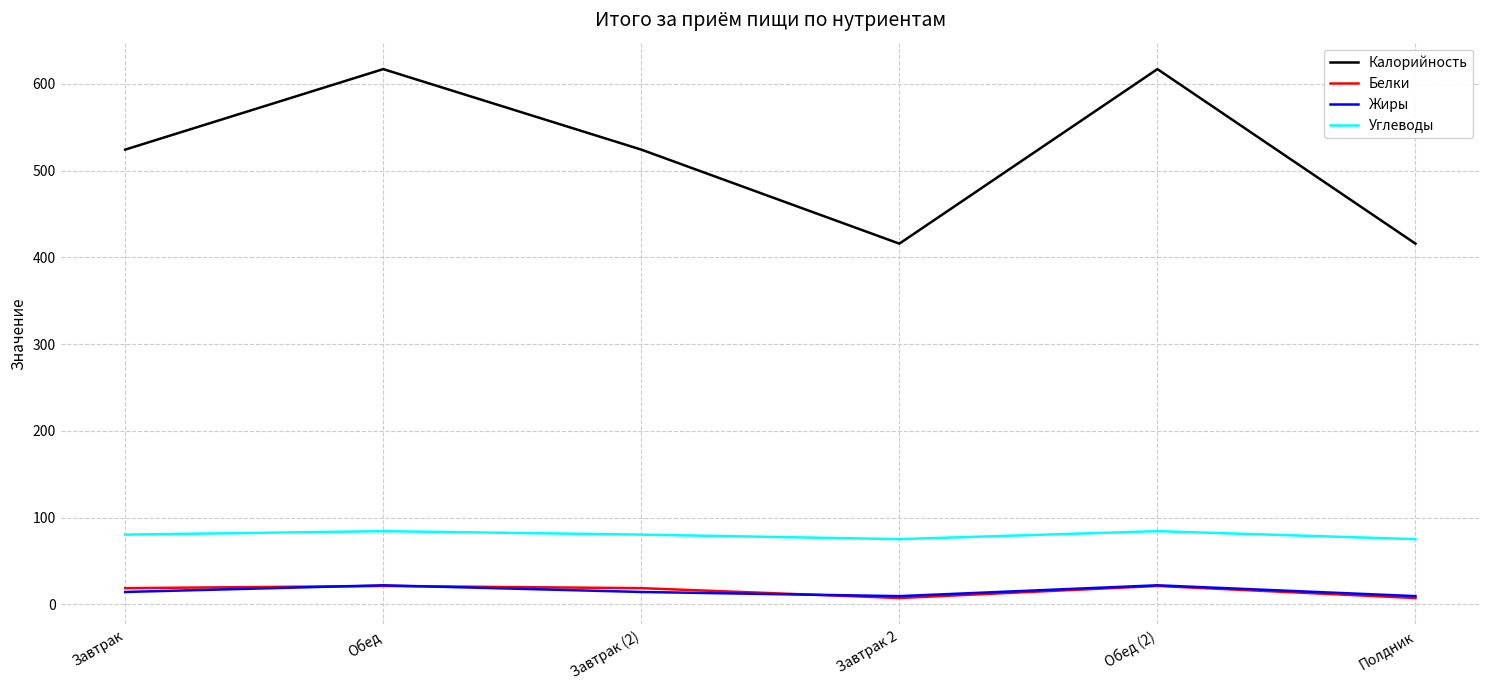

The Углеводы series shows 75.1 at Полдник. True or false?

True